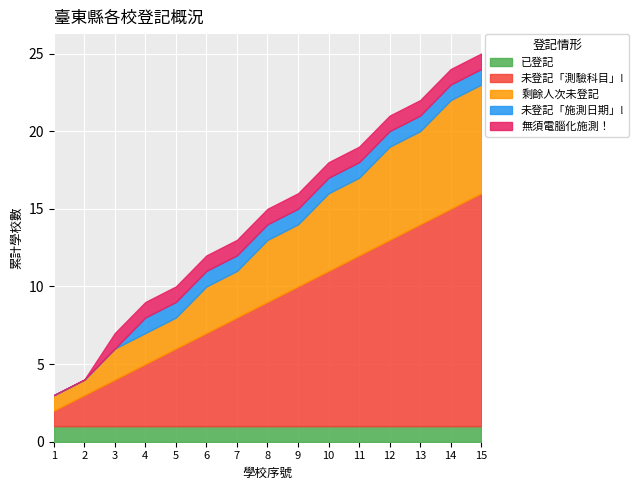

Count the number of categories in the chart.

15